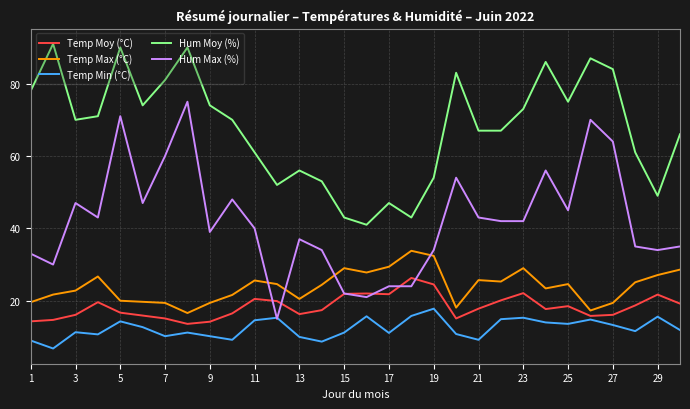

Which series has the largest total across all categories?

Hum Moy (%)